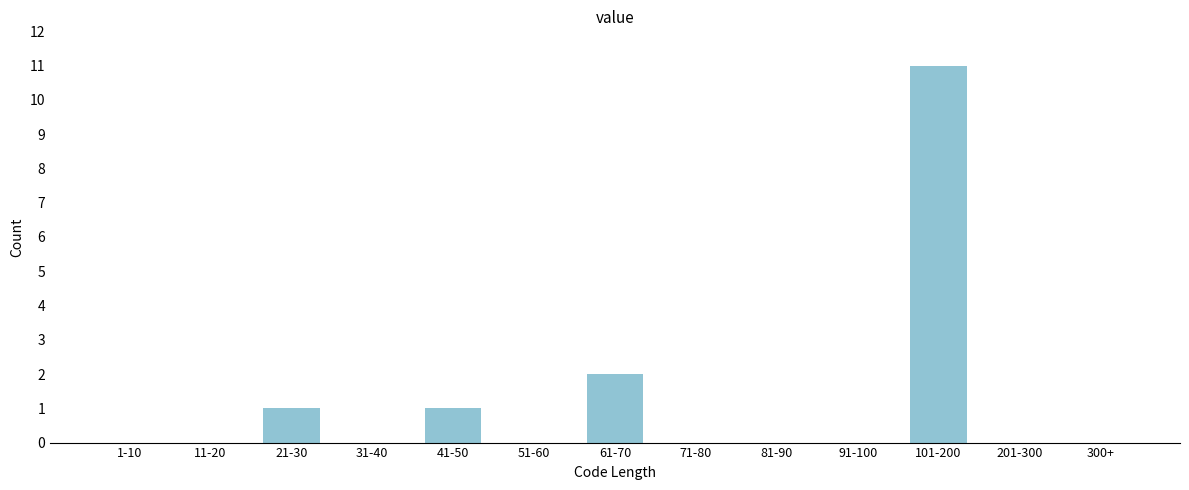

Reading left to right, list all the values displayed in this chart.

1-10=0	11-20=0	21-30=1	31-40=0	41-50=1	51-60=0	61-70=2	71-80=0	81-90=0	91-100=0	101-200=11	201-300=0	300+=0